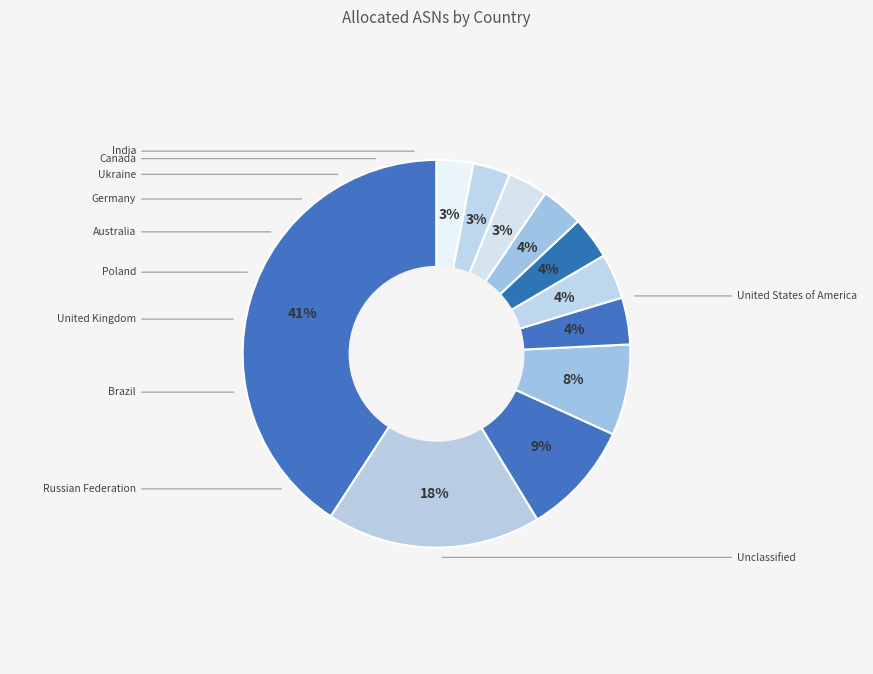

Count the number of slices in the pie.

11